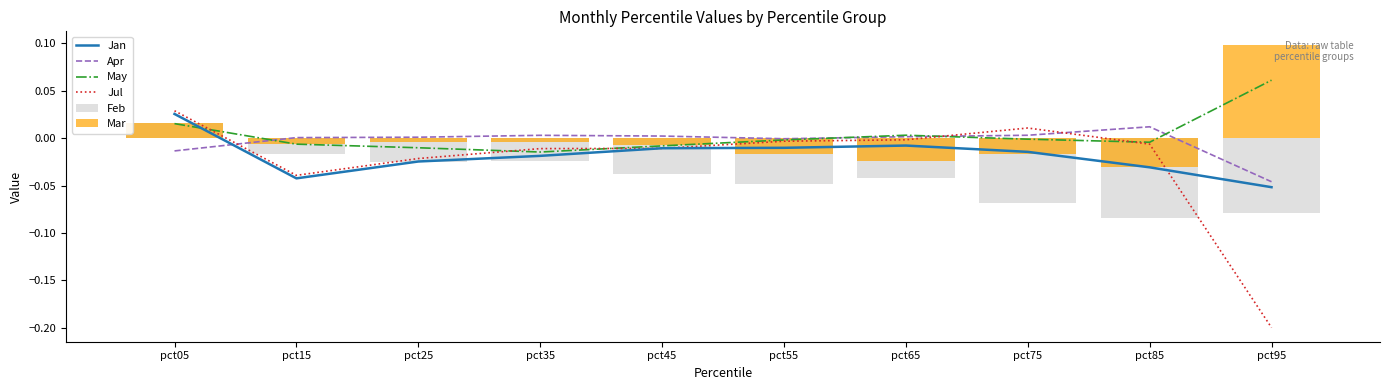

The Apr series shows 0.0 at pct65. True or false?

False